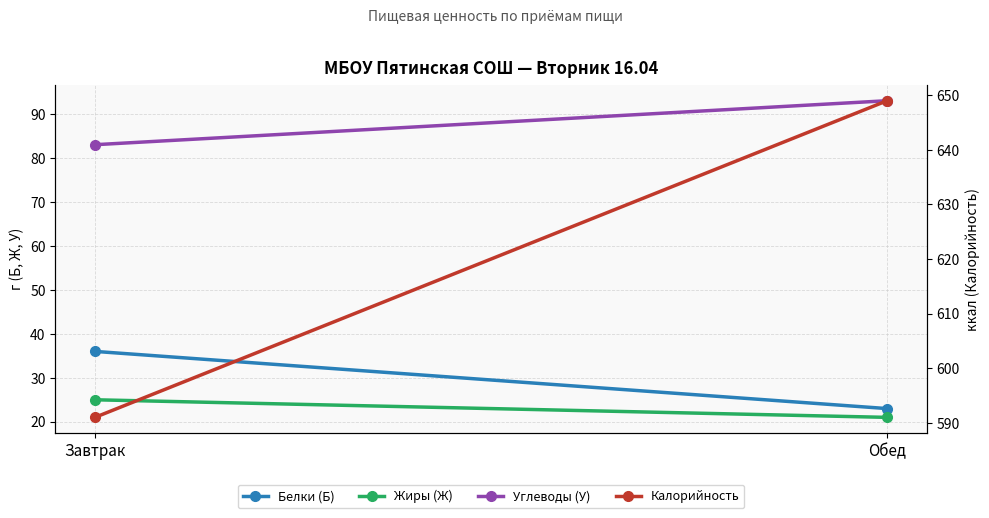

Which series changed the most between Завтрак and Обед?

Калорийность